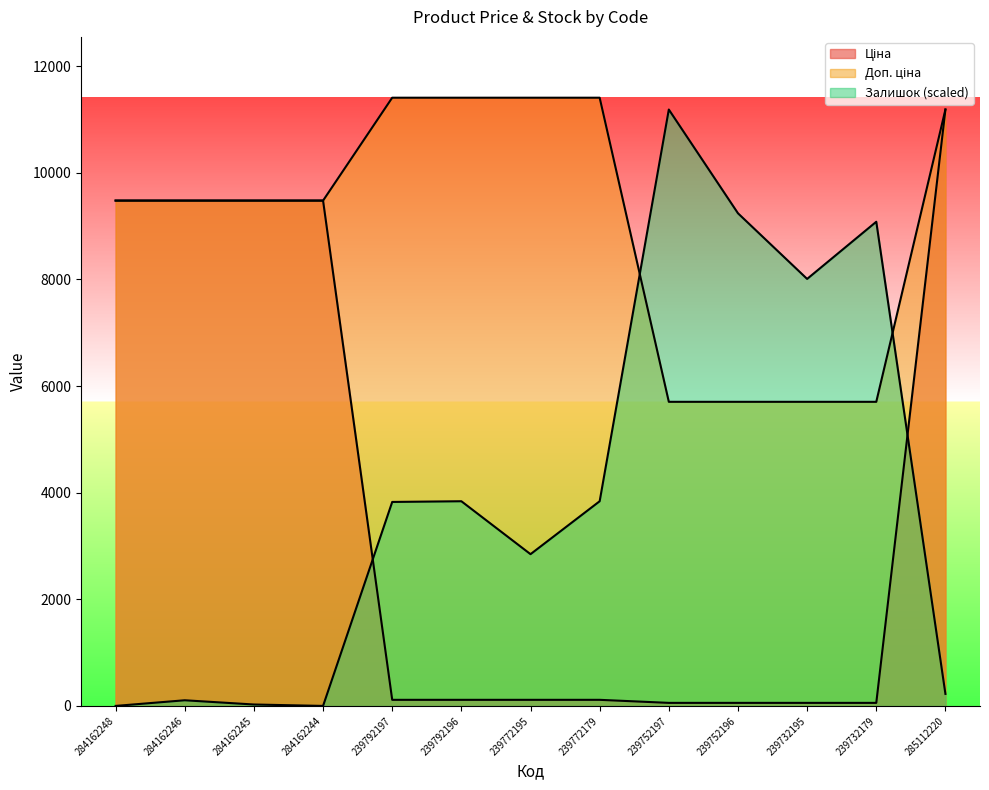

Reading left to right, extract all data points from this chart.

Ціна: 284162248=9480.1	284162246=9480.1	284162245=9480.1	284162244=9480.1	239792197=114.1	239792196=114.1	239772195=114.1	239772179=114.1	239752197=57.0	239752196=57.0	239732195=57.0	239732179=57.0	285112220=11188.2
Доп. ціна: 284162248=9480.1	284162246=9480.1	284162245=9480.1	284162244=9480.1	239792197=11410.0	239792196=11410.0	239772195=11410.0	239772179=11410.0	239752197=5705.0	239752196=5705.0	239732195=5705.0	239732179=5705.0	285112220=11188.2
Залишок: 284162248=0.0	284162246=105.9	284162245=26.5	284162244=0.0	239792197=3826.5	239792196=3839.7	239772195=2846.7	239772179=3839.7	239752197=11188.2	239752196=9241.8	239732195=8010.5	239732179=9082.9	285112220=225.1